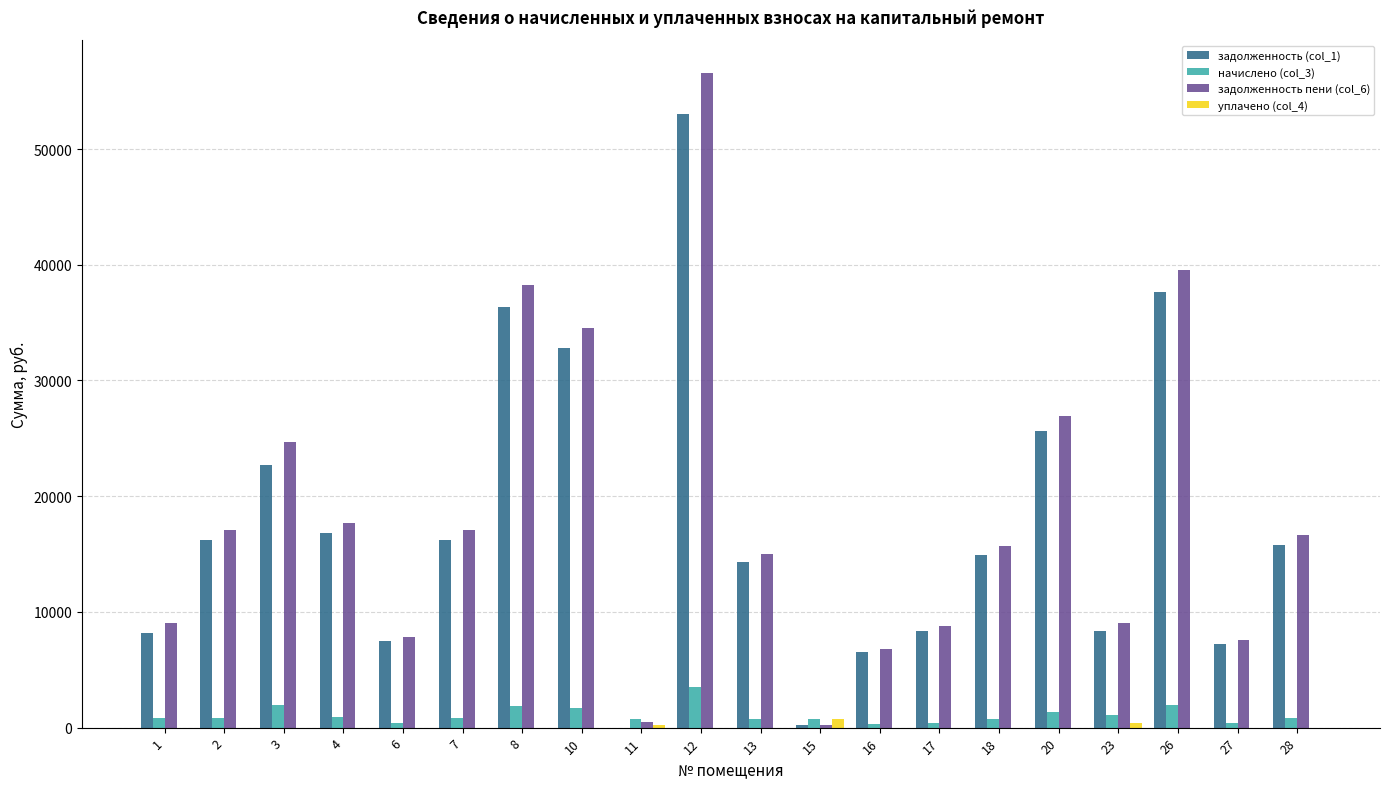

The value of задолженность пени (col_6) at 7 is 3962.3. True or false?

False